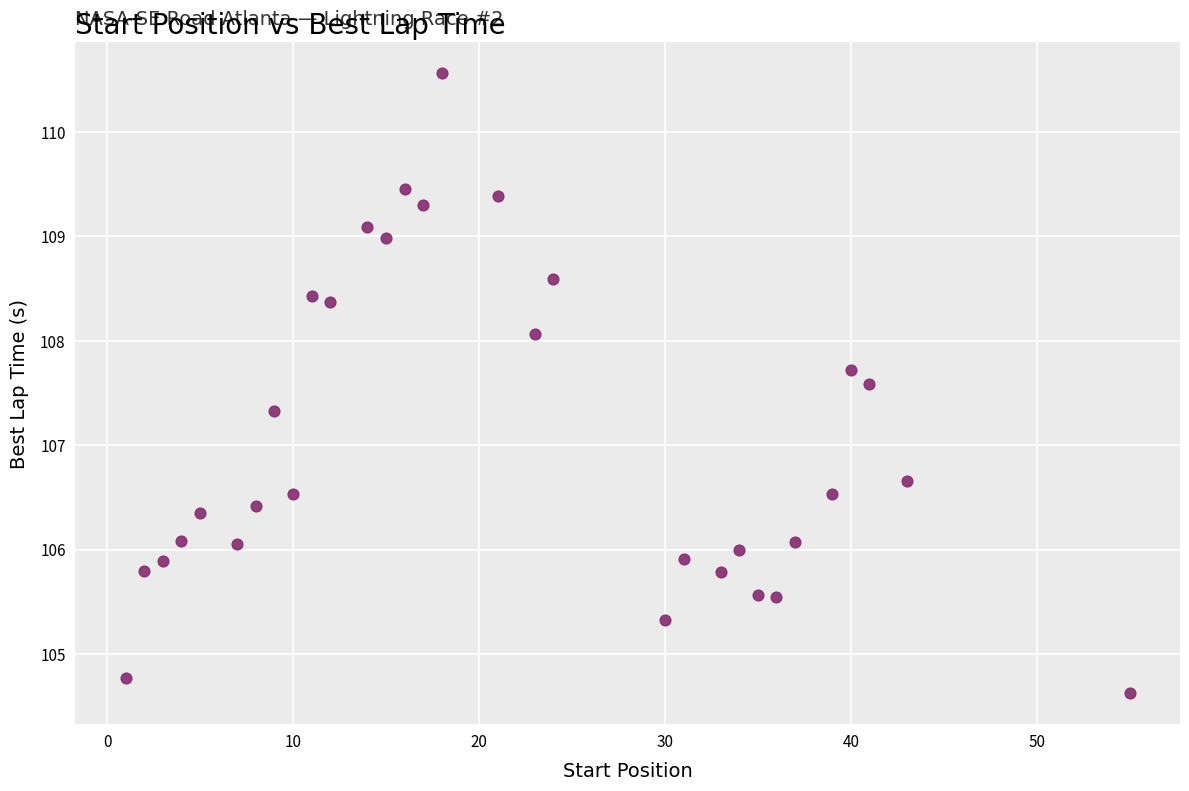

What is the range of X values (max minus min)?

54.0